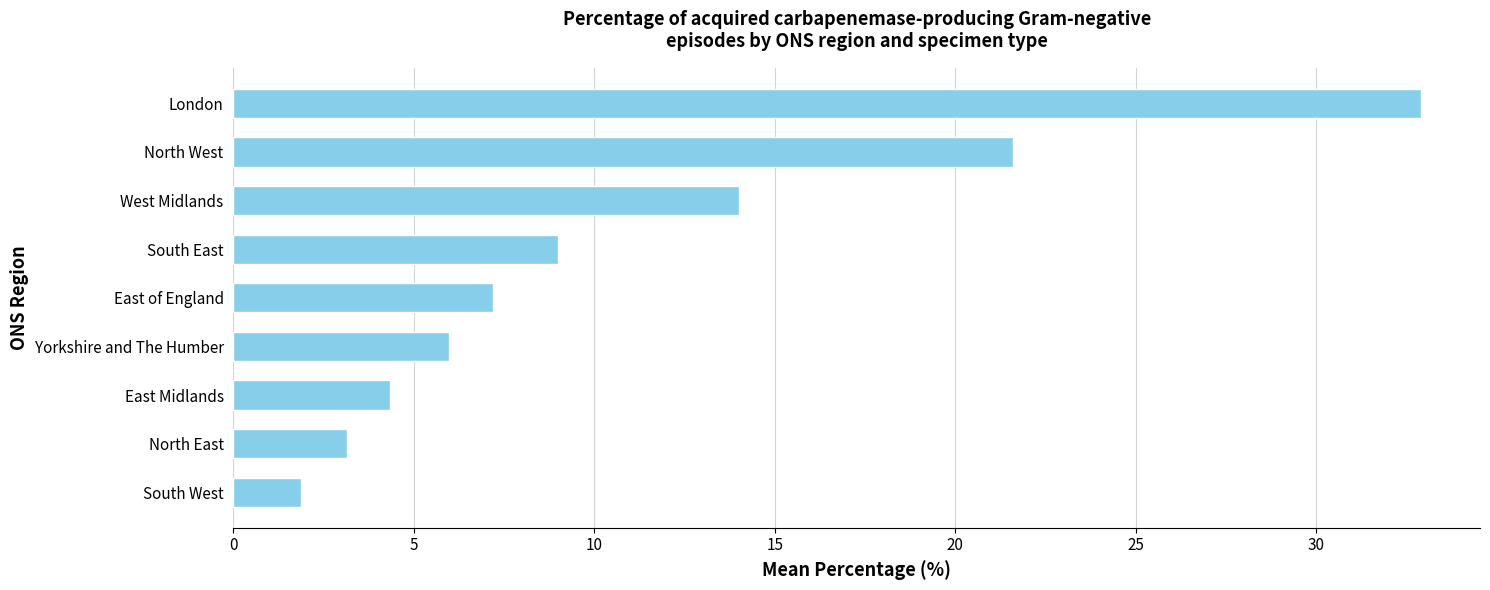

List the labels in order of value, largest first.

London, North West, West Midlands, South East, East of England, Yorkshire and The Humber, East Midlands, North East, South West